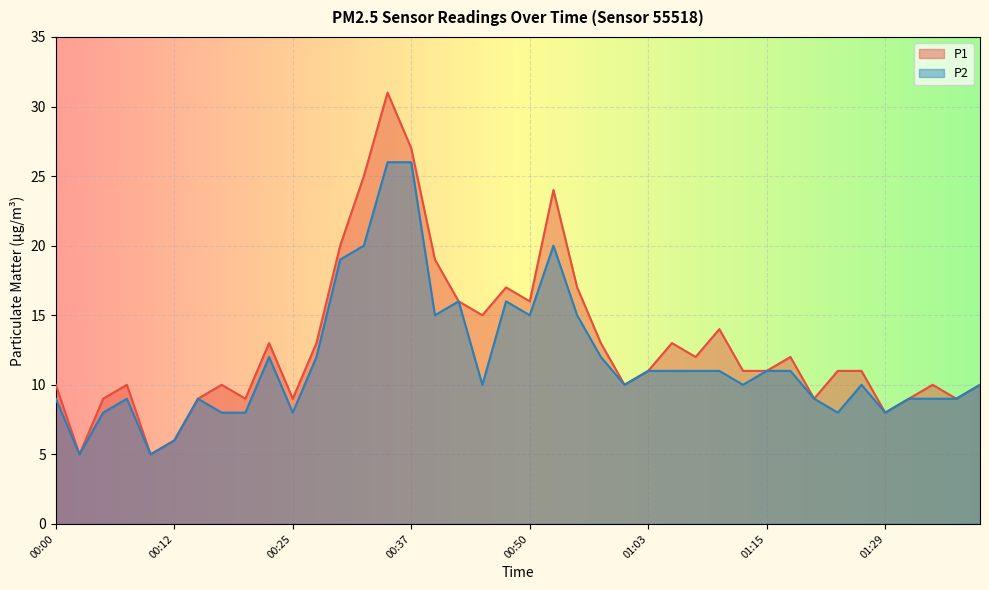

True or false: P1 has a value of 9 at 01:31.

True